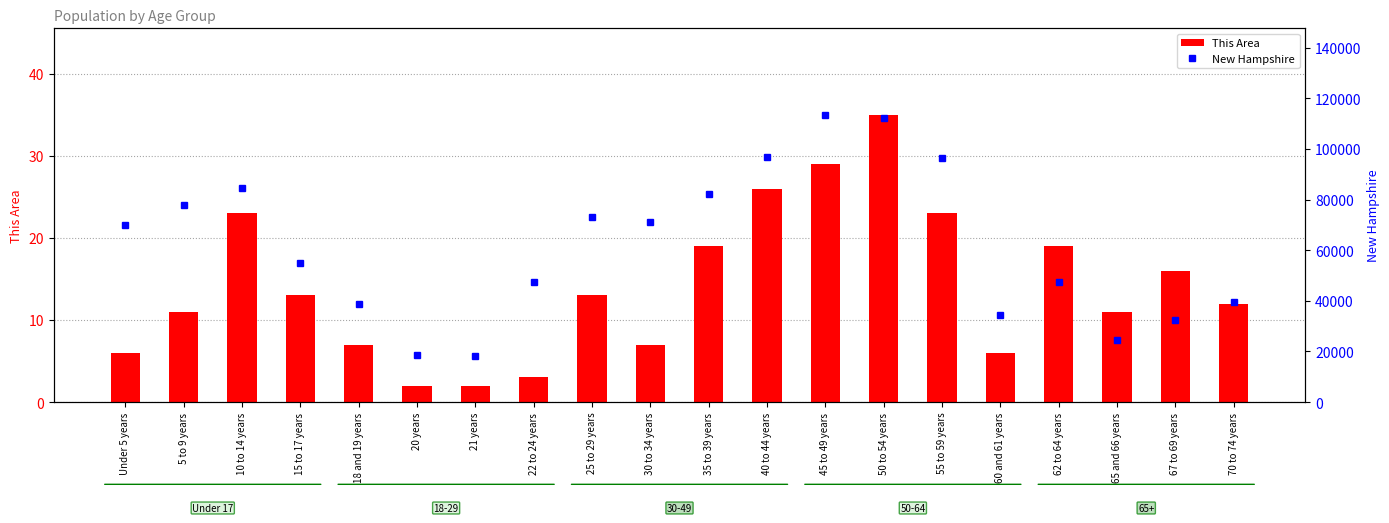

Read the This Area value at 62 to 64 years, to the nearest 10.

20